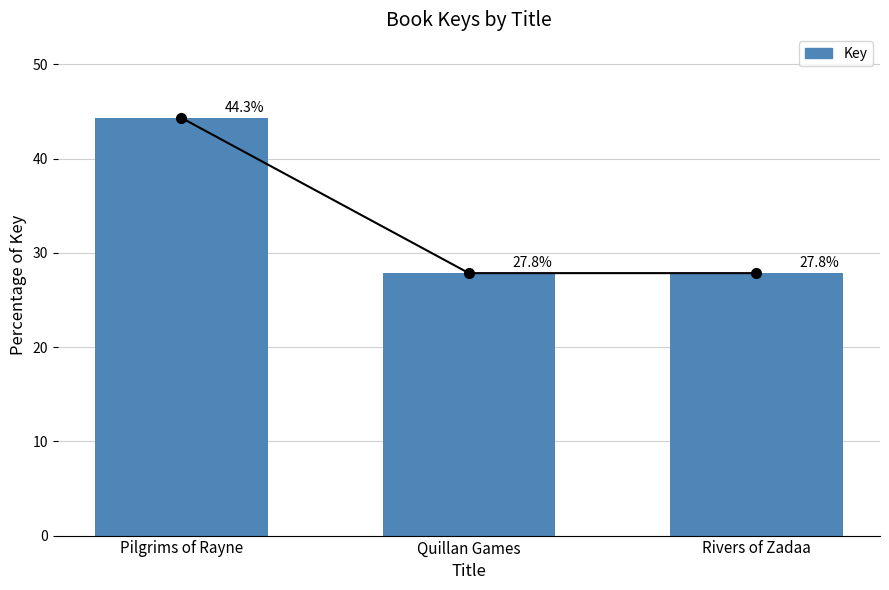

True or false: the data shows 66.2 at Pilgrims of Rayne.

False